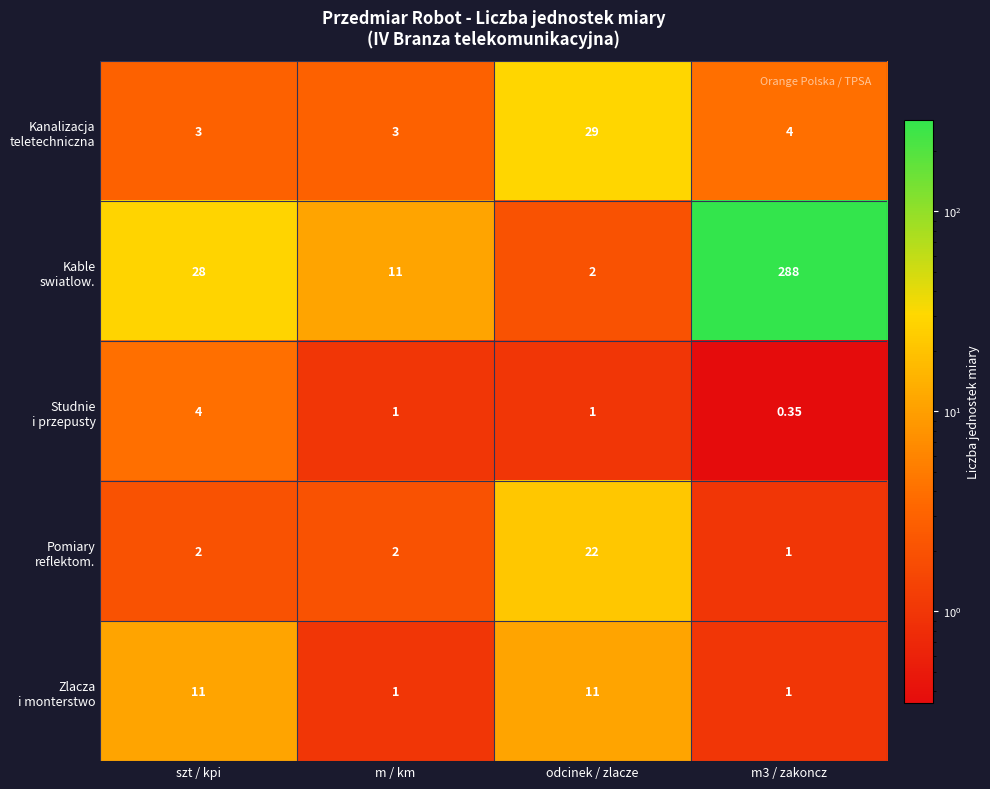

Between m / km and m3 / zakoncz, which series saw the biggest shift?

Kable swiatlow.